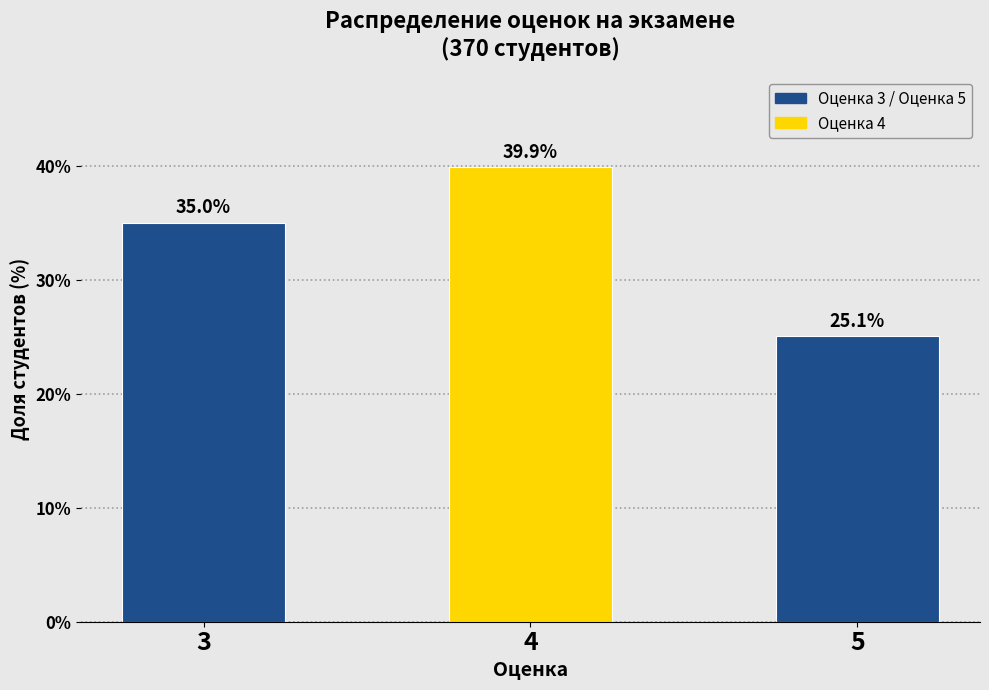

Reading left to right, what are all the values shown in this chart?

3=35.0	4=39.9	5=25.1